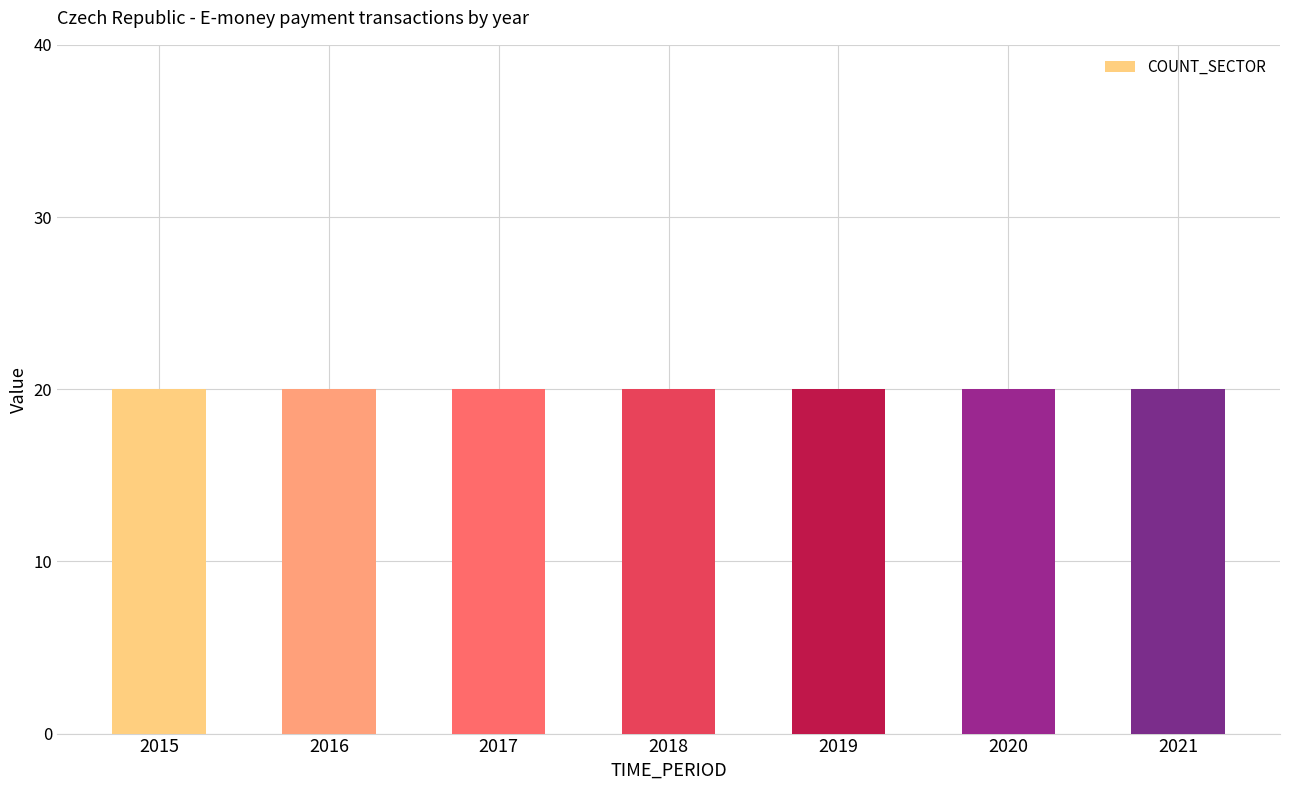

The value of COUNT_SECTOR at 2020 is 34. True or false?

False